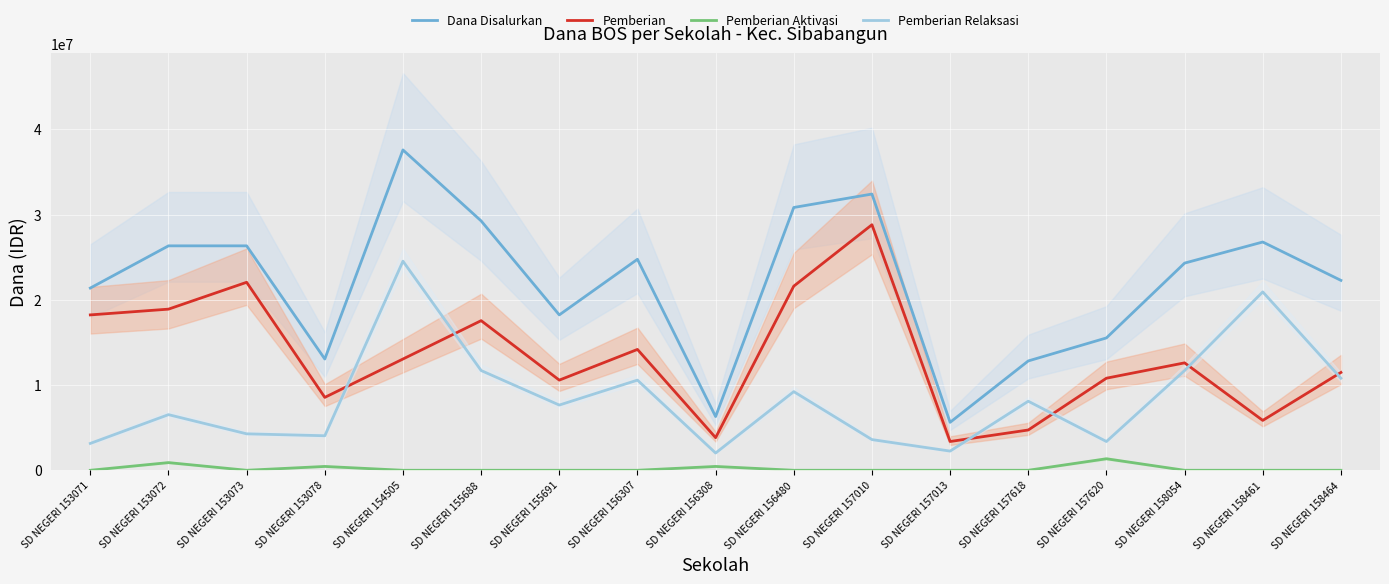

What is the sum of the Pemberian Relaksasi values at SD NEGERI 153078 and SD NEGERI 157618?

12150000